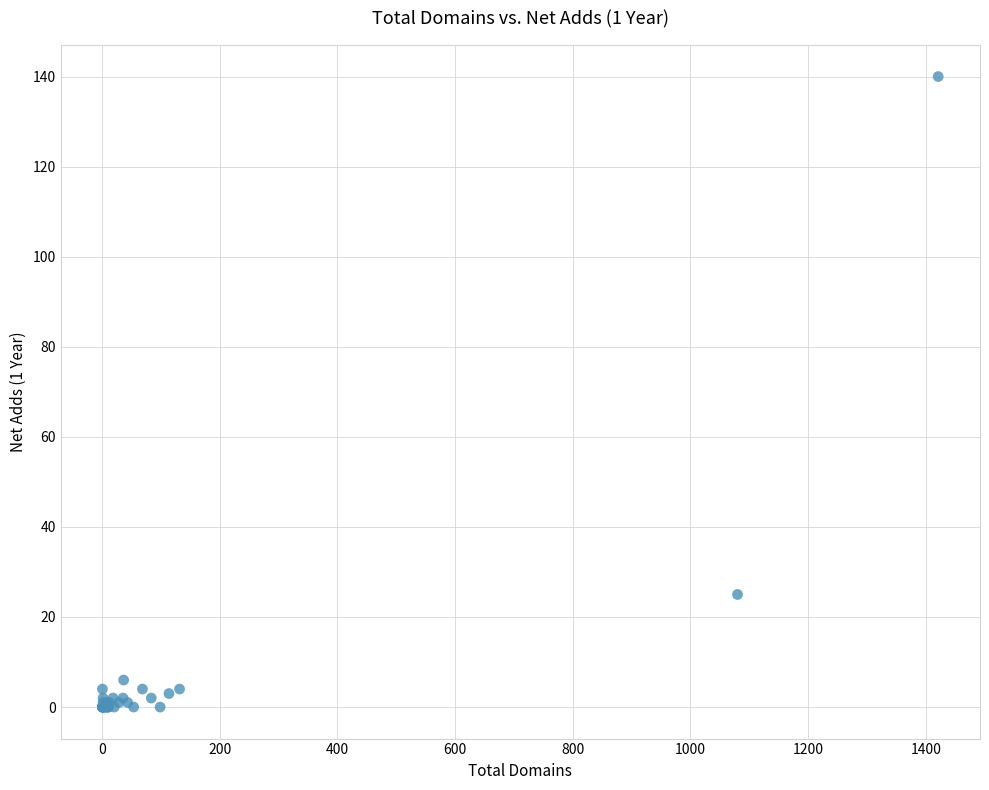

What Y value in the scatter plot is closest to 70?

25